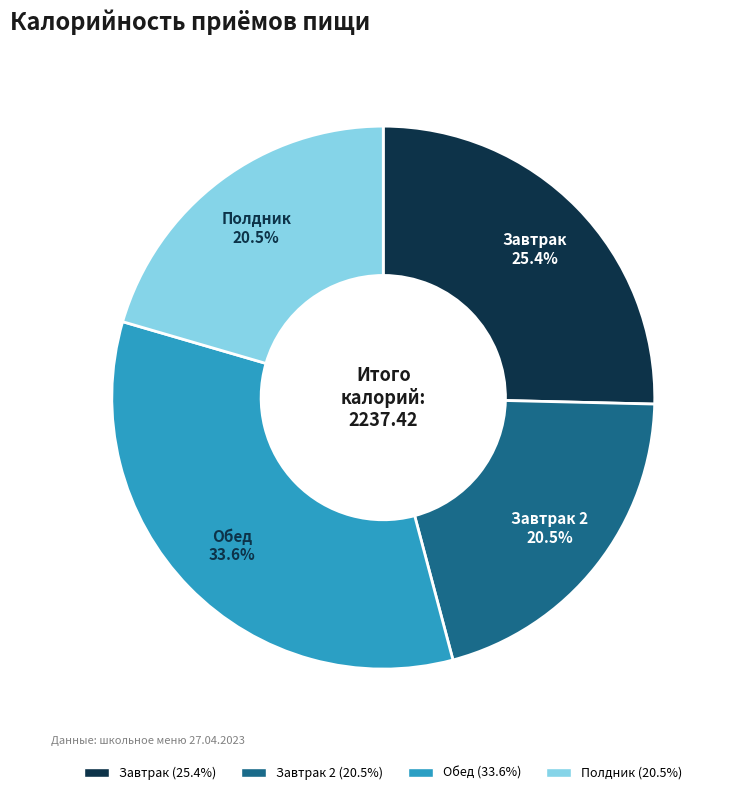

To the nearest percent, what is the average slice percentage?

25%